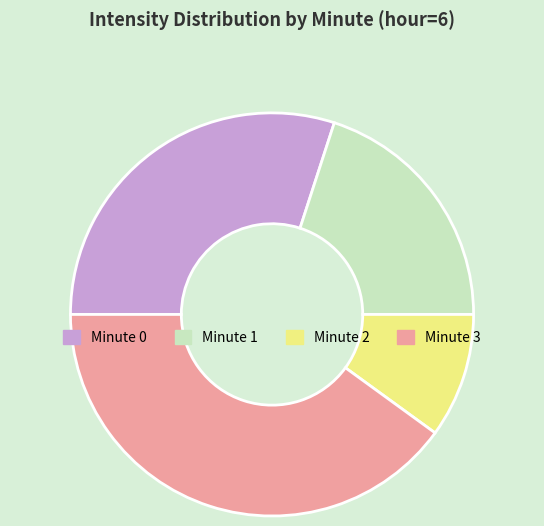

Combined, do Minute 1 and Minute 2 account for over 50%?

No